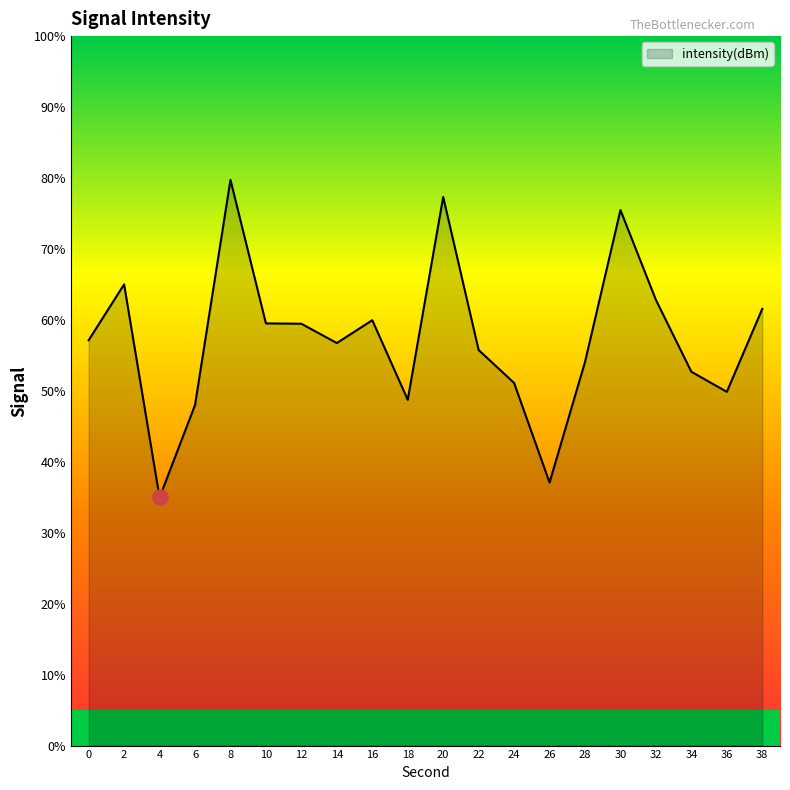

Which has a higher value, 30 or 8?

8